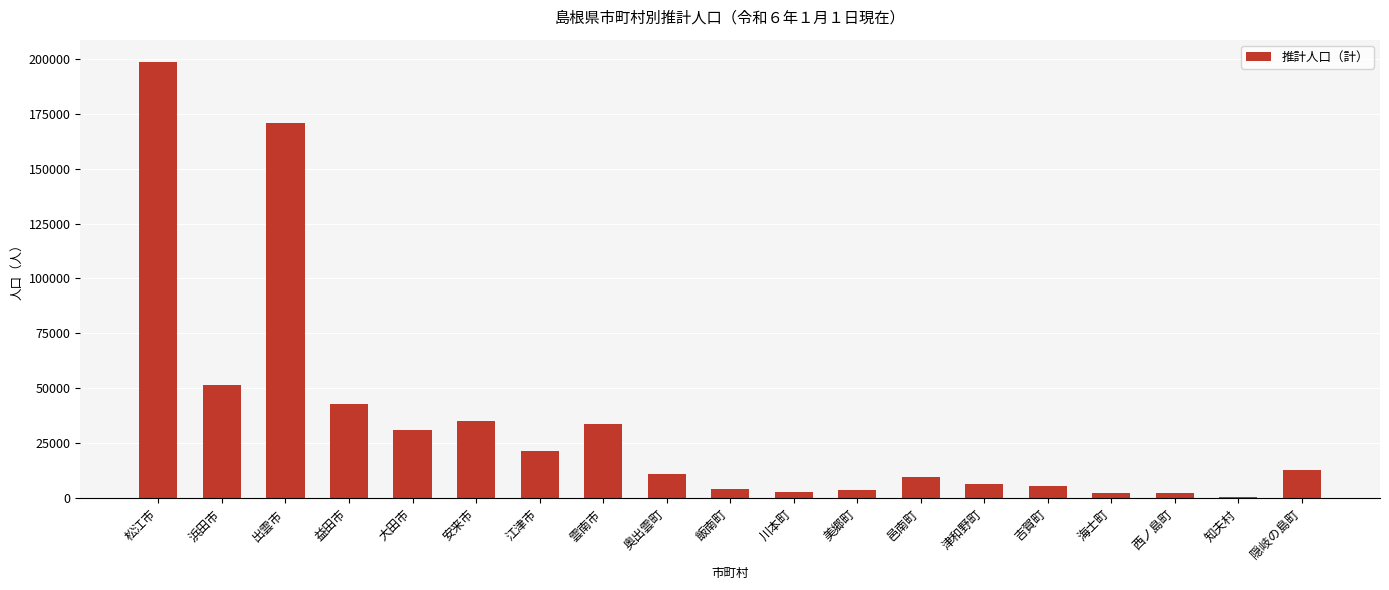

Where is the data nearest to the value 99641?

浜田市